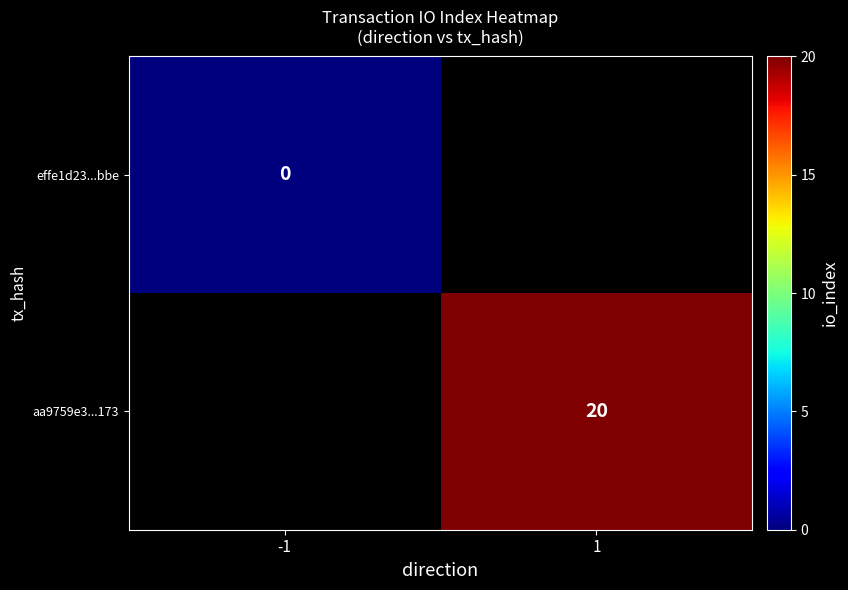

Which label corresponds to the largest value in the chart?

1